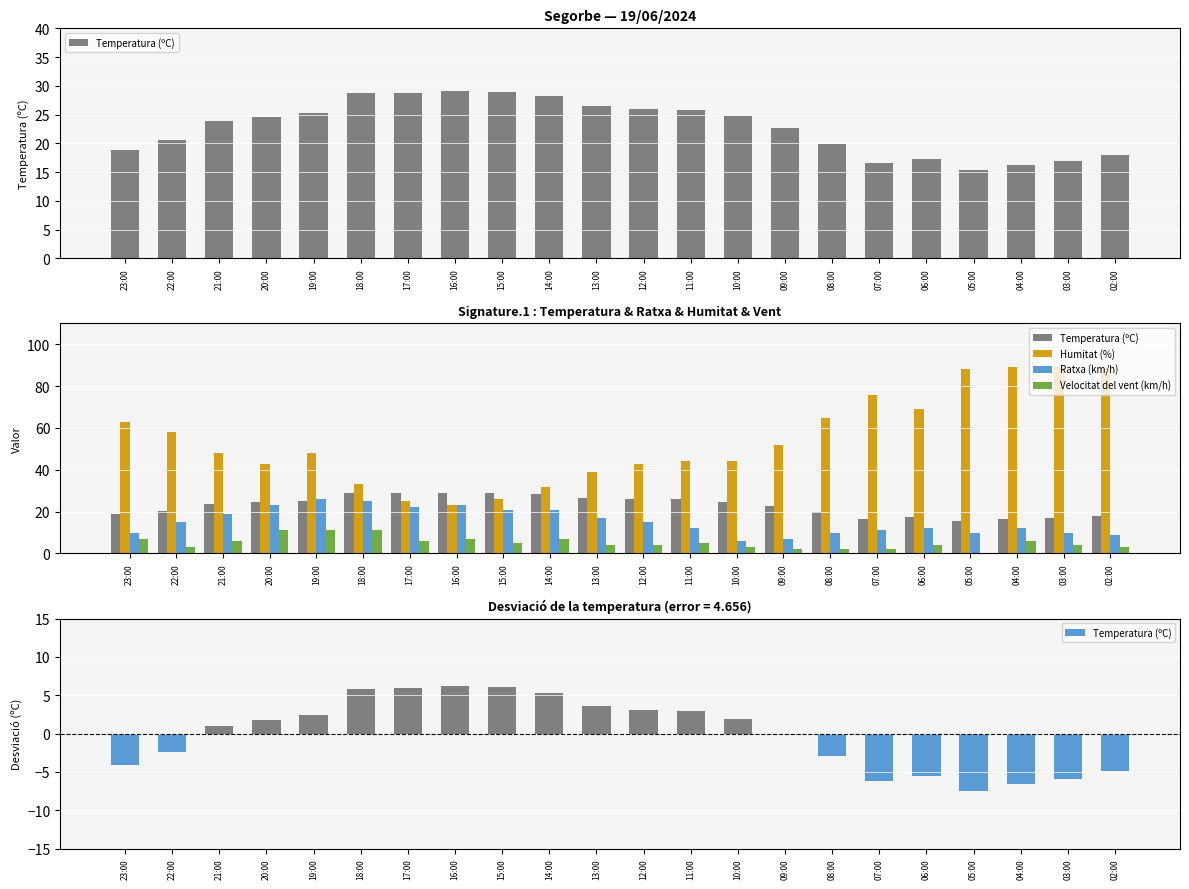

Which series changed the most between 20:00 and 12:00?

Ratxa (km/h)